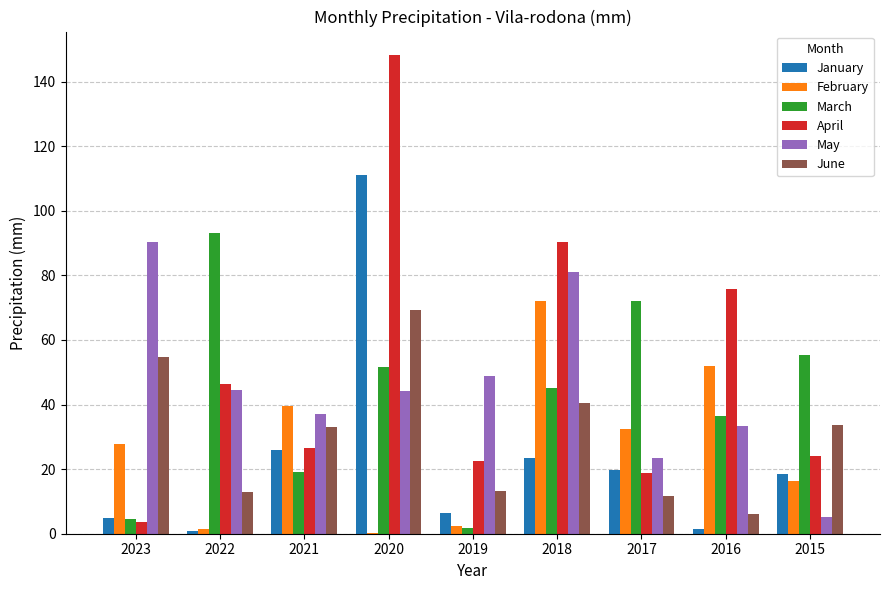

Which category has the highest value in the May series?

2023